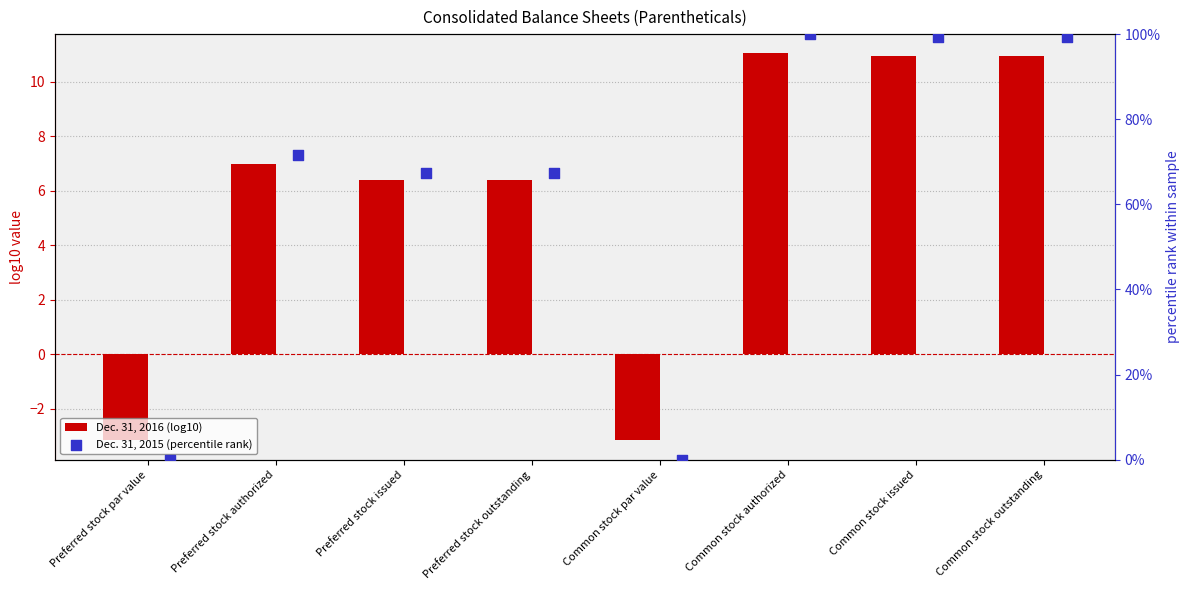

Which series contains the highest Y value?

Dec. 31, 2015 (percentile rank)